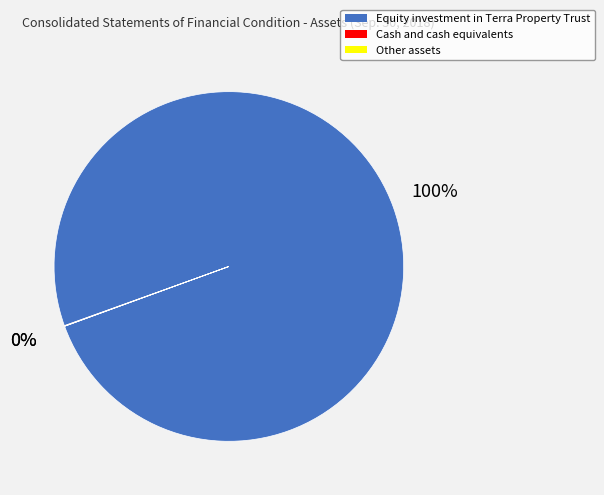

To the nearest percent, what is the difference between the largest and smallest slice percentages?

100%